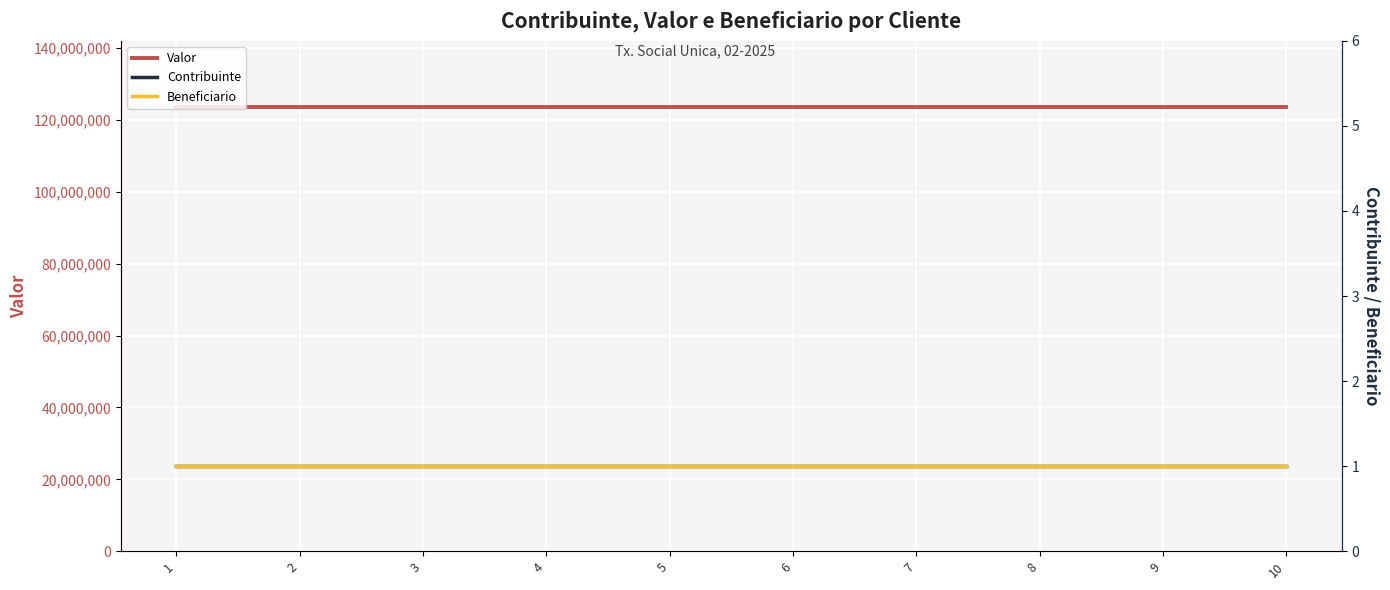

Which series has the largest total across all categories?

Valor